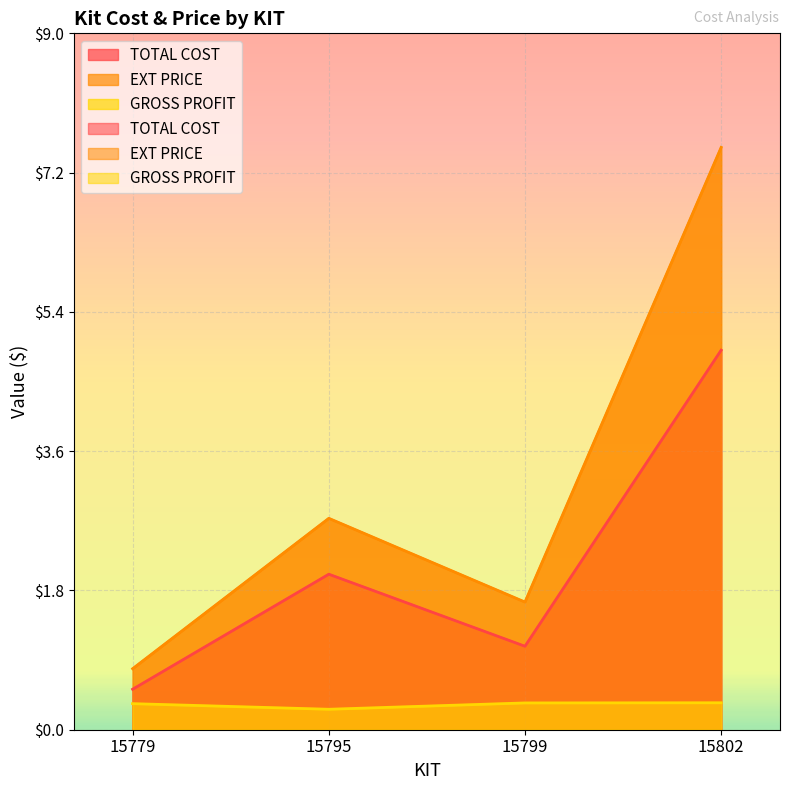

Which label corresponds to the largest value in the chart?

15802